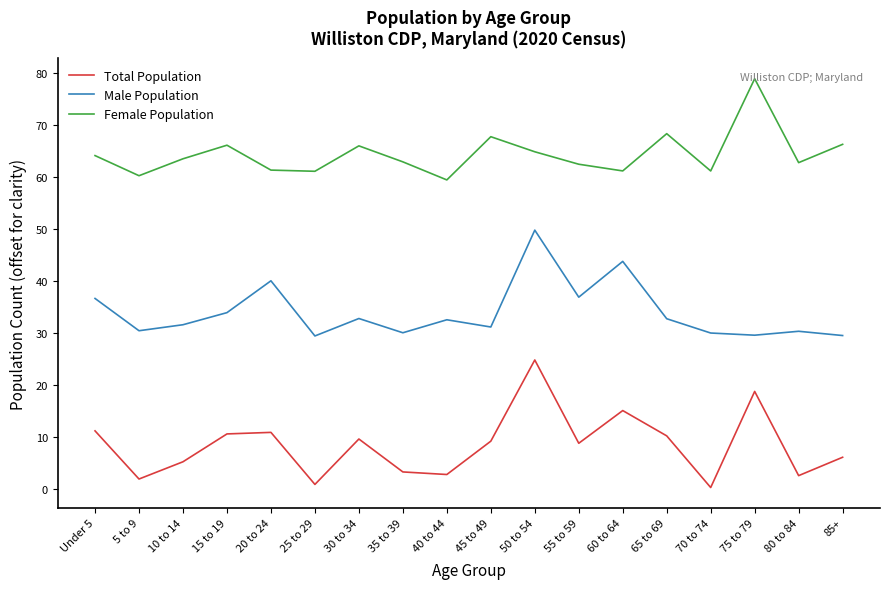

List the series in order of their peak value, lowest first.

Total Population, Male Population, Female Population